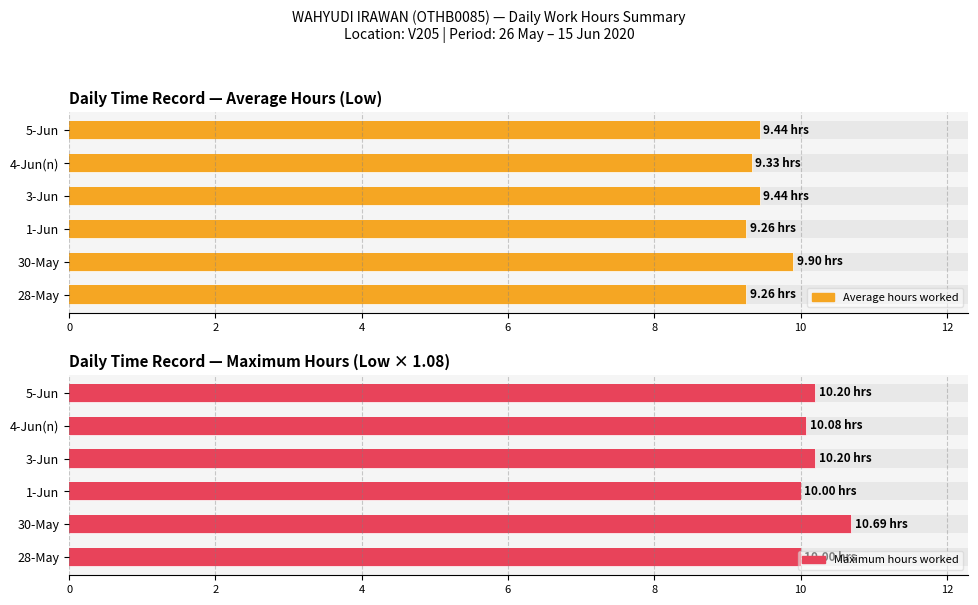

Rank the series at 1-Jun from highest to lowest value.

Maximum hours worked, Average hours worked